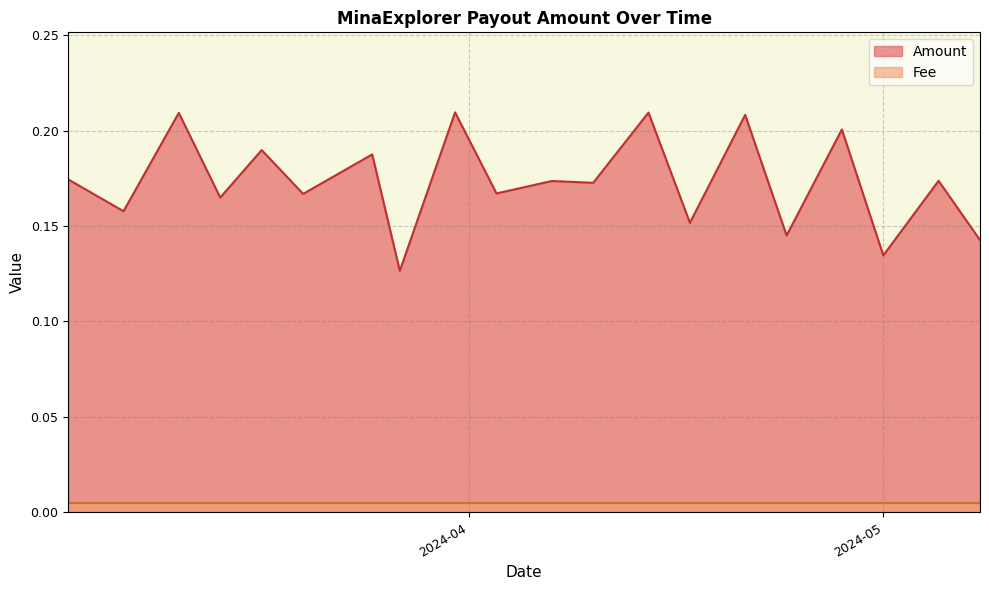

The value of Fee at 2024-04-03 is 0.0. True or false?

False